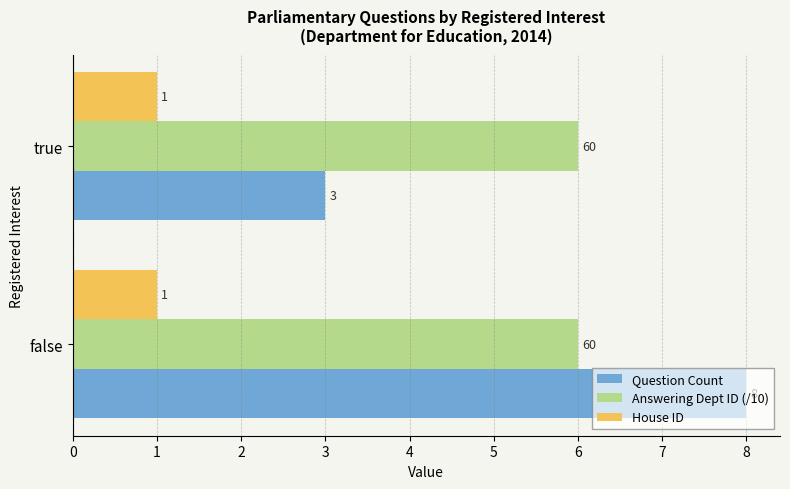

The value of Answering Dept ID (/10) at false is 2. True or false?

False